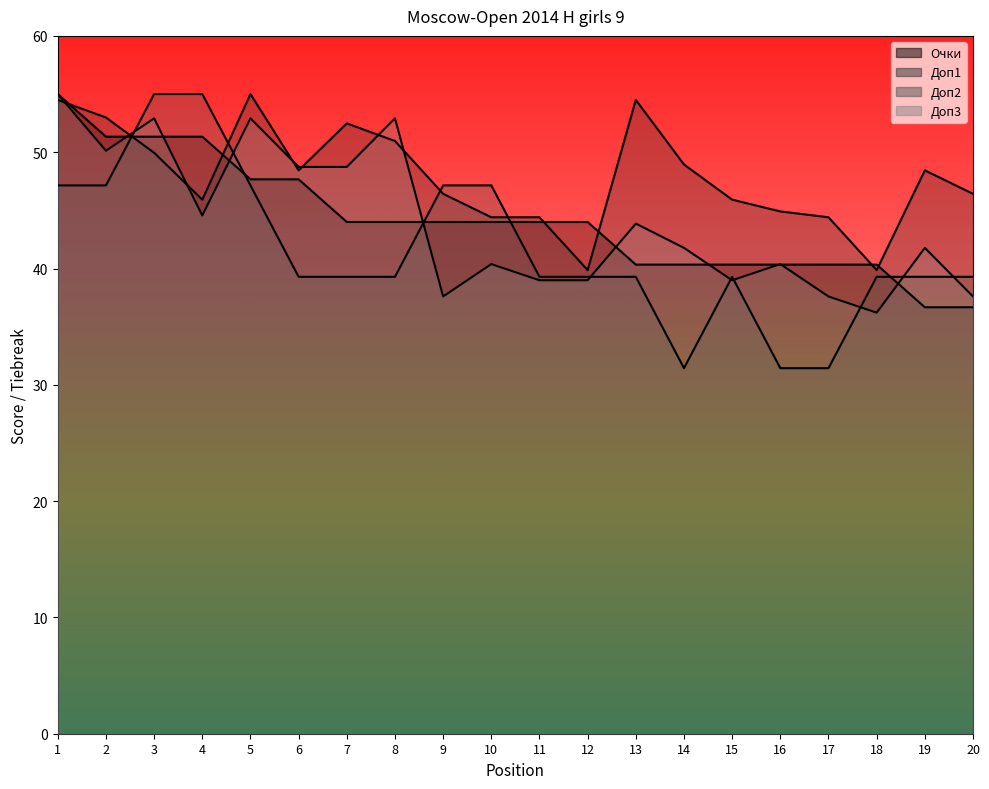

True or false: Доп3 has more than 0 interior local peaks.

True